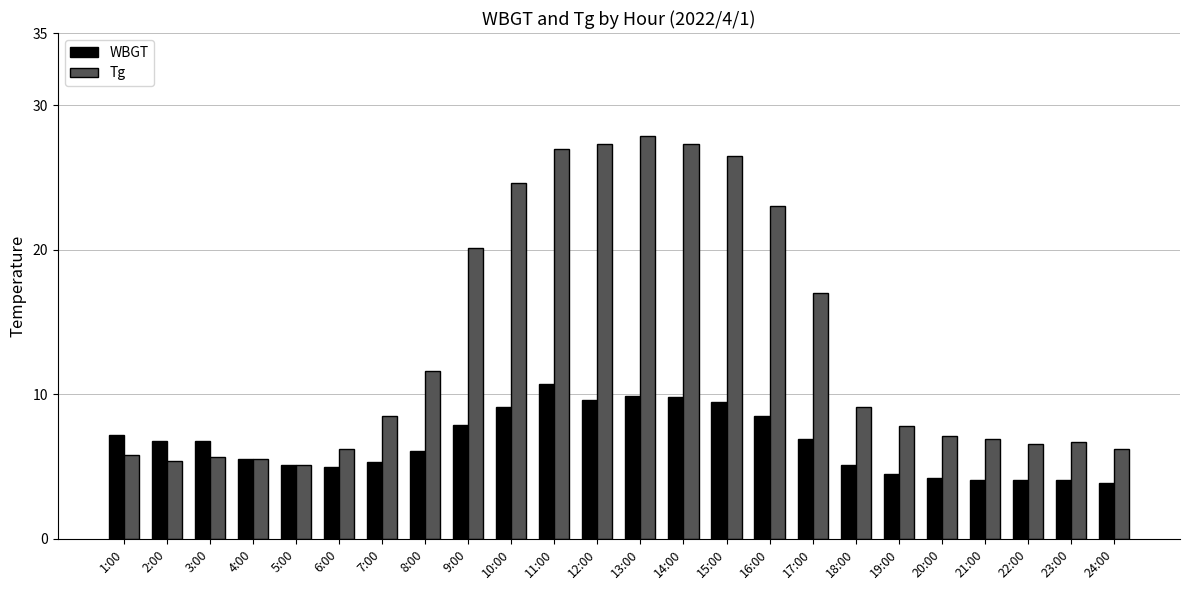

True or false: Tg has a value of 1.5 at 1:00.

False